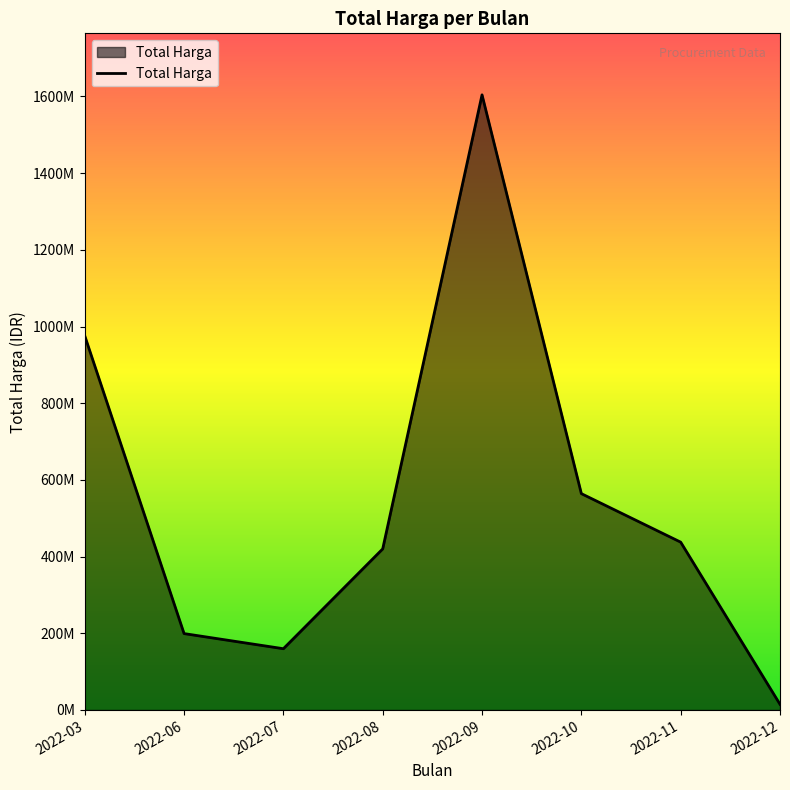

Is this an area chart (filled region under the line)?

Yes